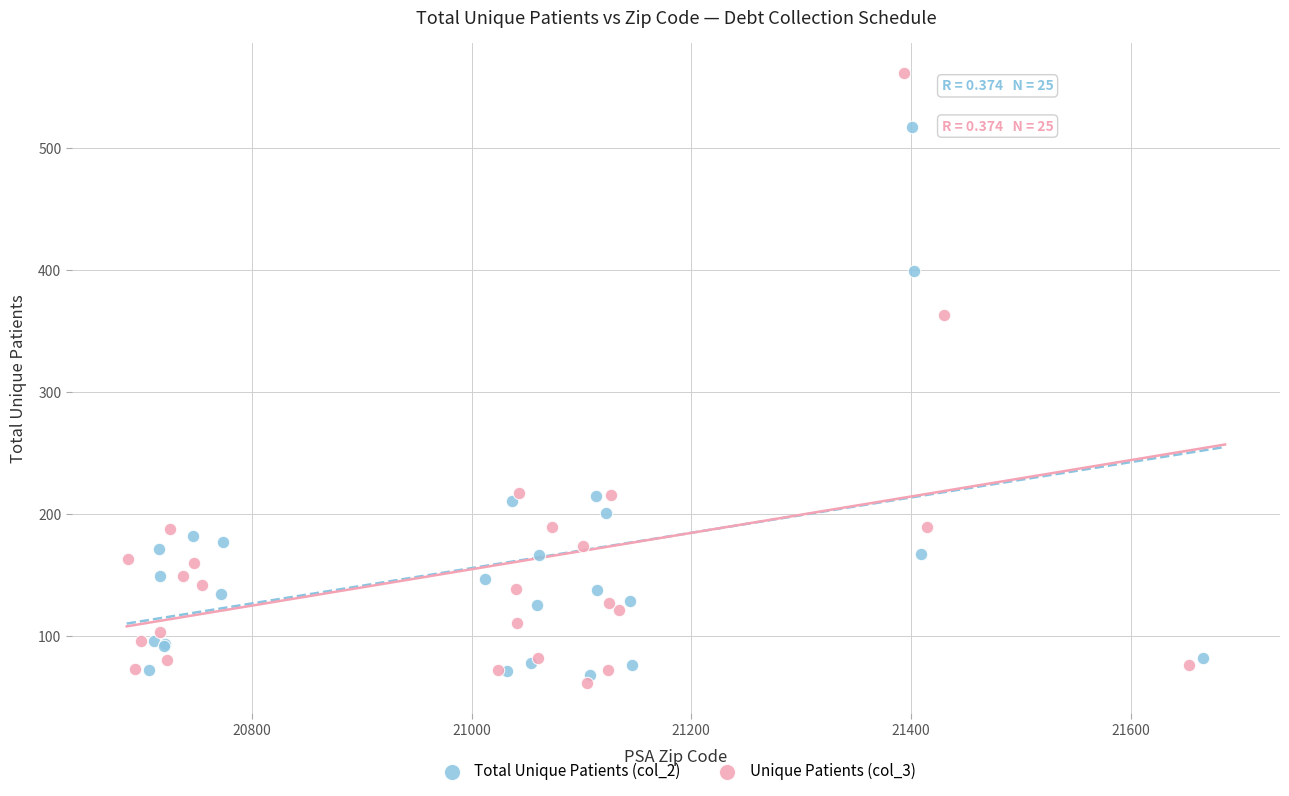

Which series reaches the maximum Y coordinate?

Unique Patients (col_3)